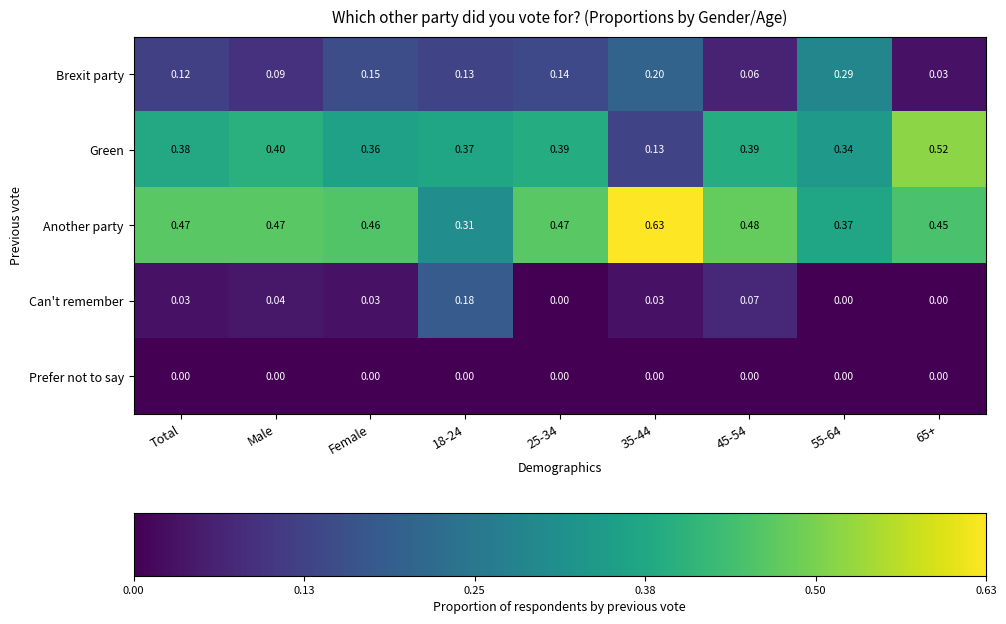

What is the difference between the second highest and minimum values in the Another party series?

0.2